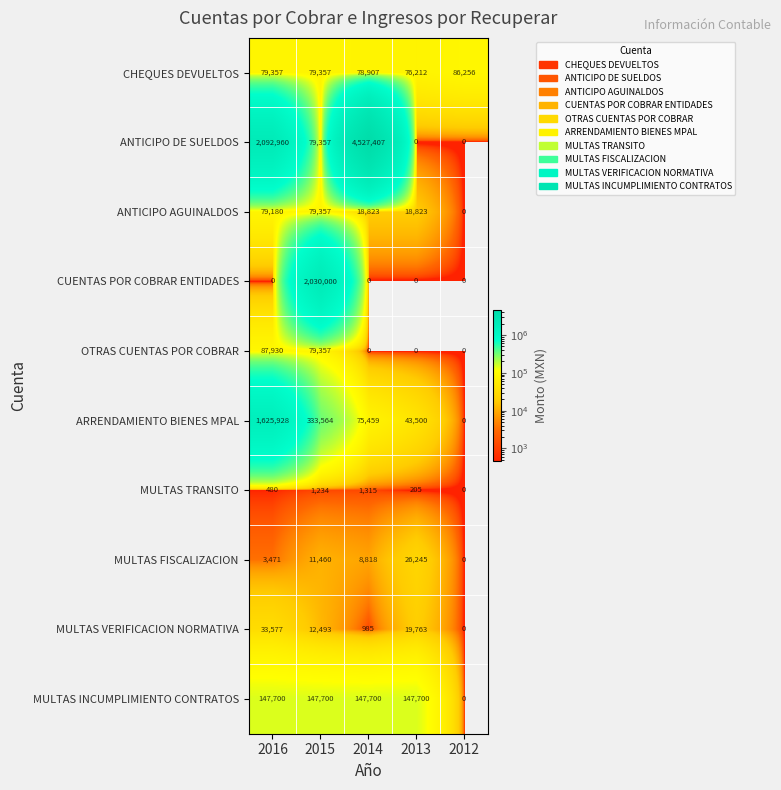

How many data points does each series have?

5